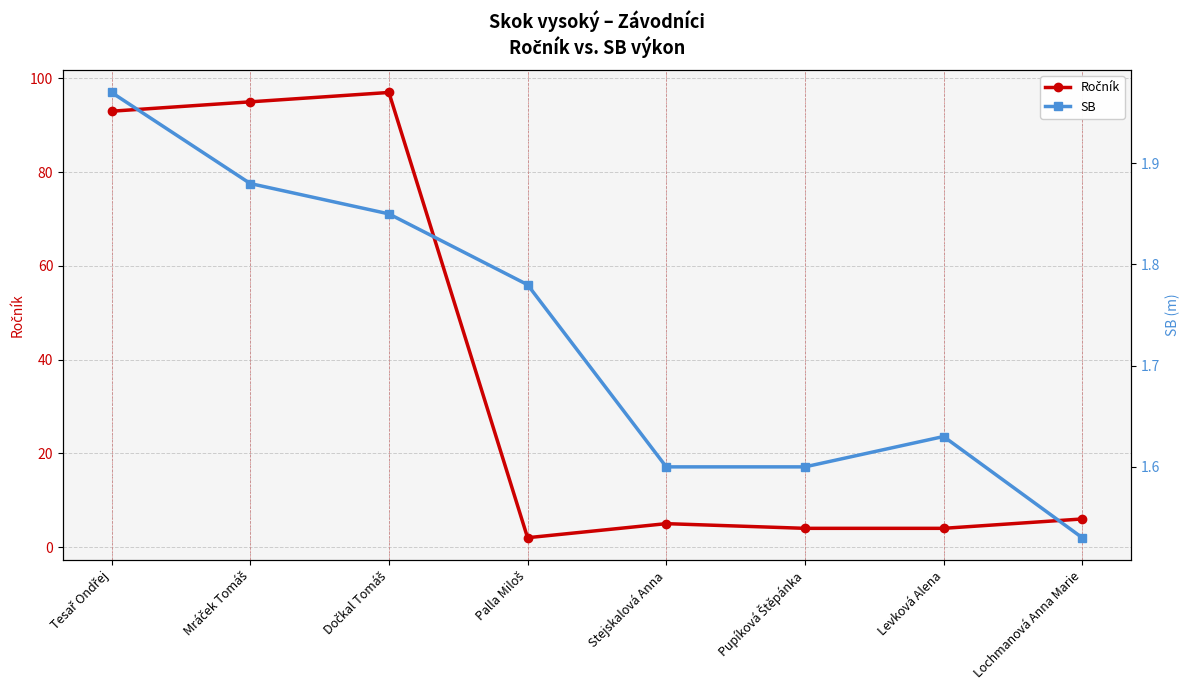

What is the label of the 1st point from the left?

Tesař Ondřej